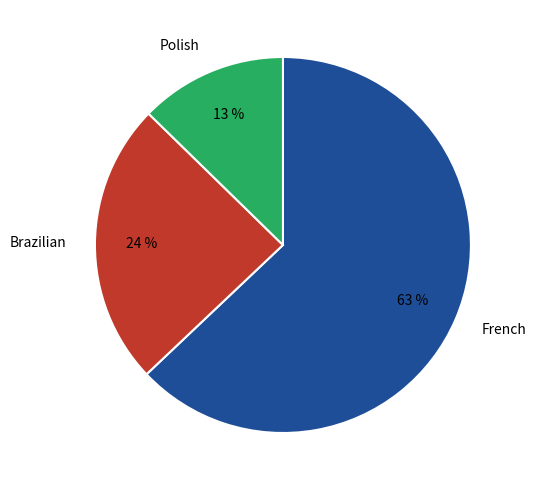

Count the number of slices in the pie.

3